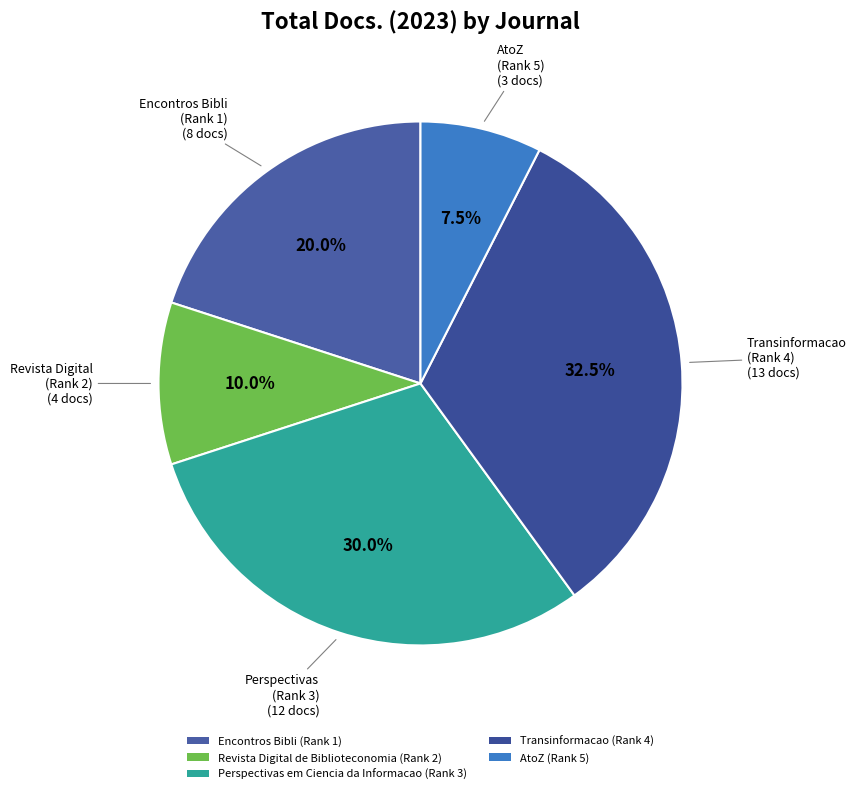

To the nearest percent, what is the combined percentage of Revista Digital de Biblioteconomia (Rank 2) and Perspectivas em Ciencia da Informacao (Rank 3)?

40%